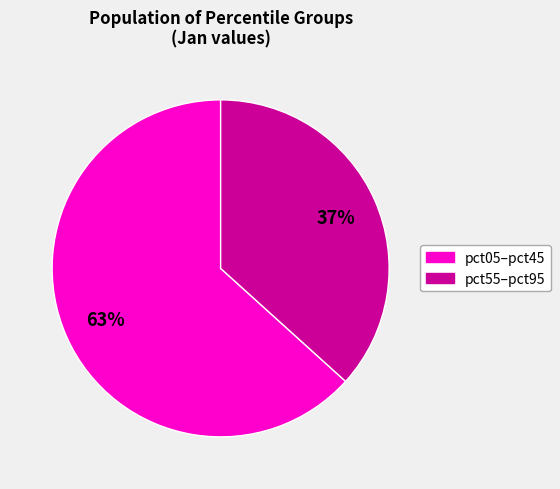

How many segments does this pie chart have?

2